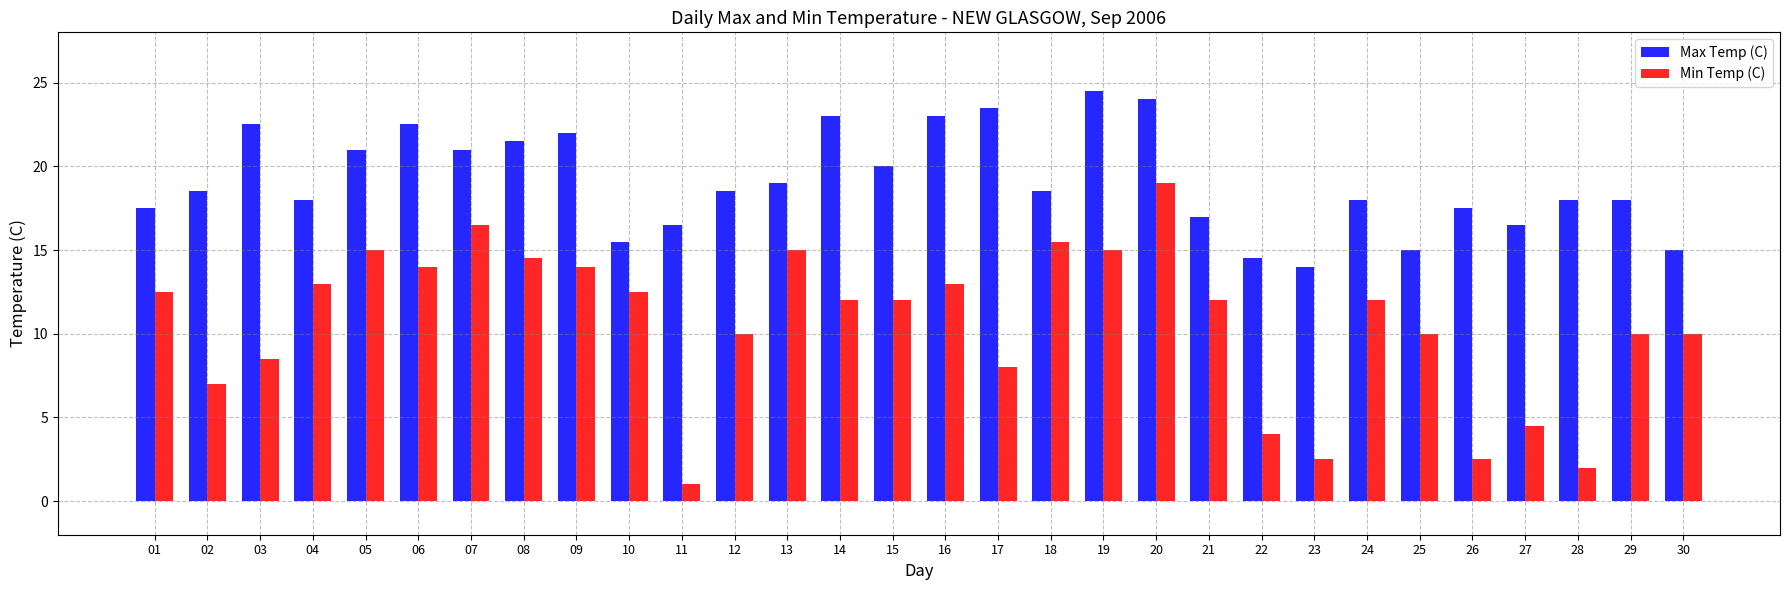

The value of Max Temp (C) at 25 is 5.1. True or false?

False